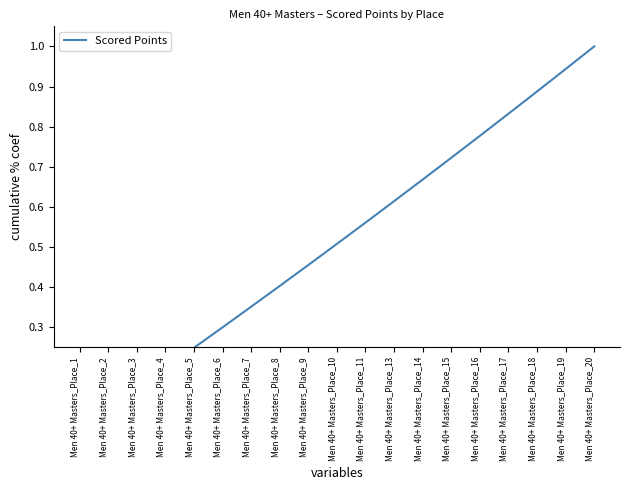

Between Men 40+ Masters_Place_2 and Men 40+ Masters_Place_18, which is larger?

Men 40+ Masters_Place_18